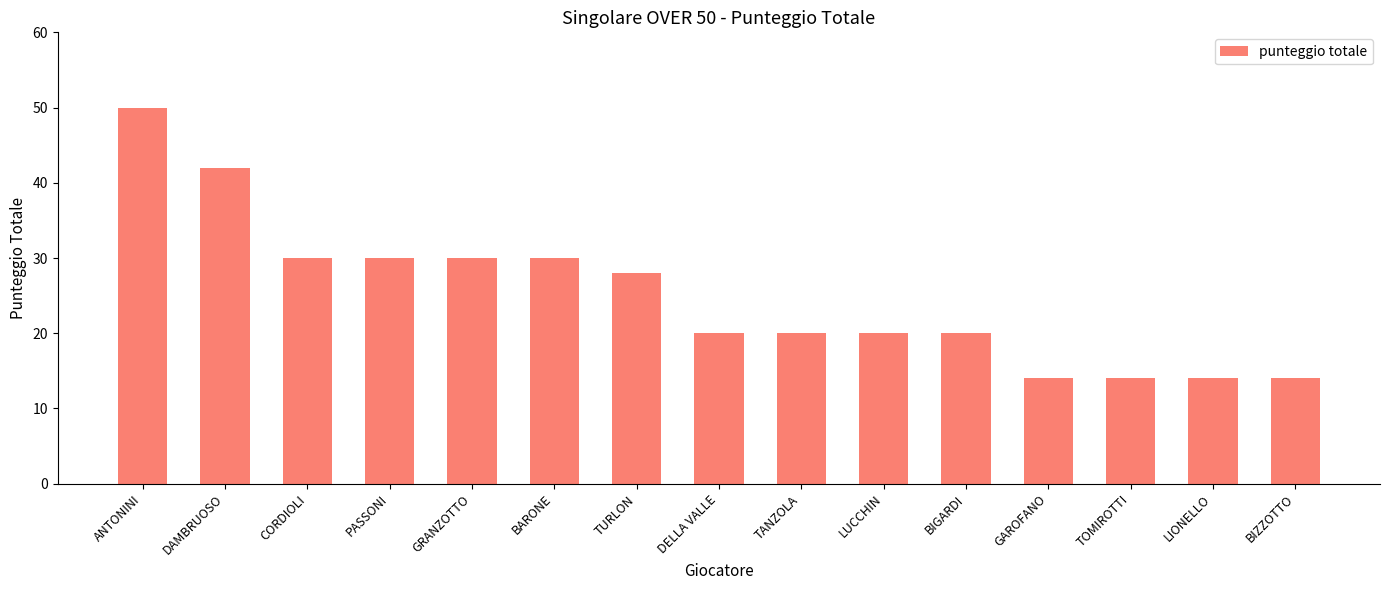

What is the change in value from TANZOLA to LIONELLO?

-6